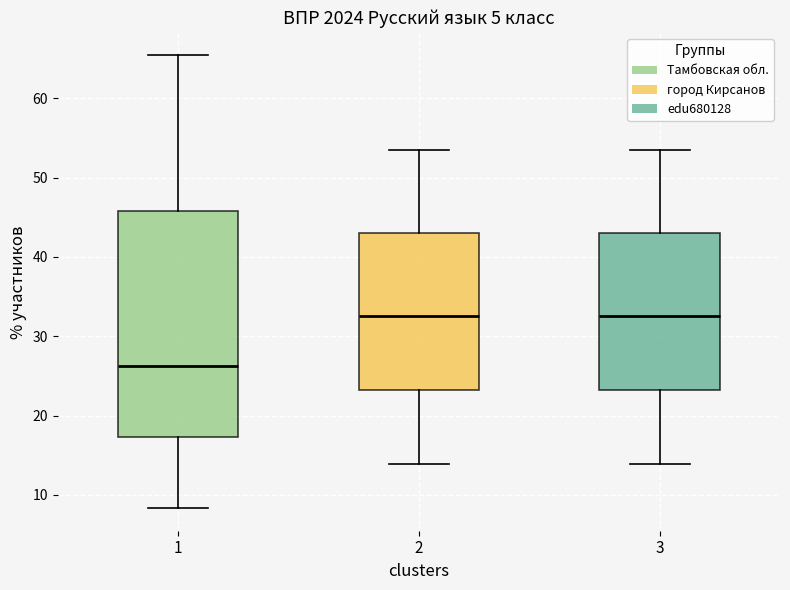

Reading left to right, read every box against the y-axis: the position of its median line, the range the box covers, and the ends of its whiskers. The values are not printed on the chart, so give them approximately, as read against the axis.

1: median 26, box 17 to 46, whiskers 8 to 65
2: median 33, box 23 to 43, whiskers 14 to 53
3: median 33, box 23 to 43, whiskers 14 to 53